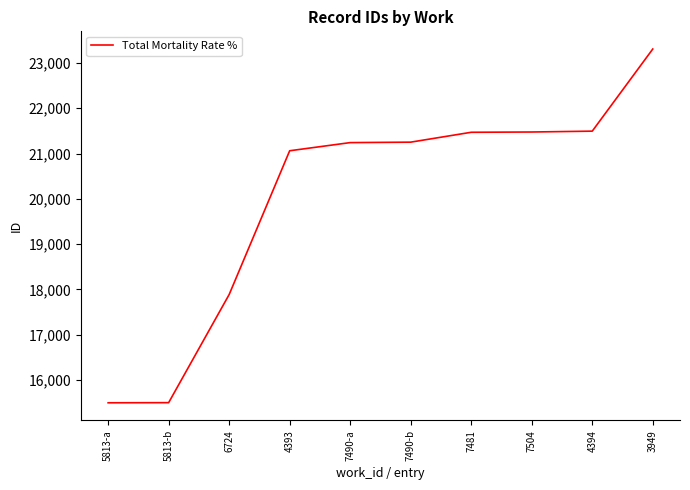

What is the greatest value displayed?

23307